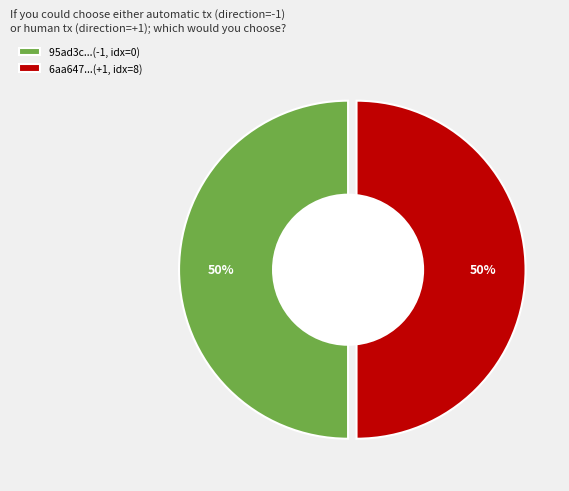

Approximately how many times larger is the value at 95ad3c...(-1, idx=0) compared to 6aa647...(+1, idx=8)?

1.0